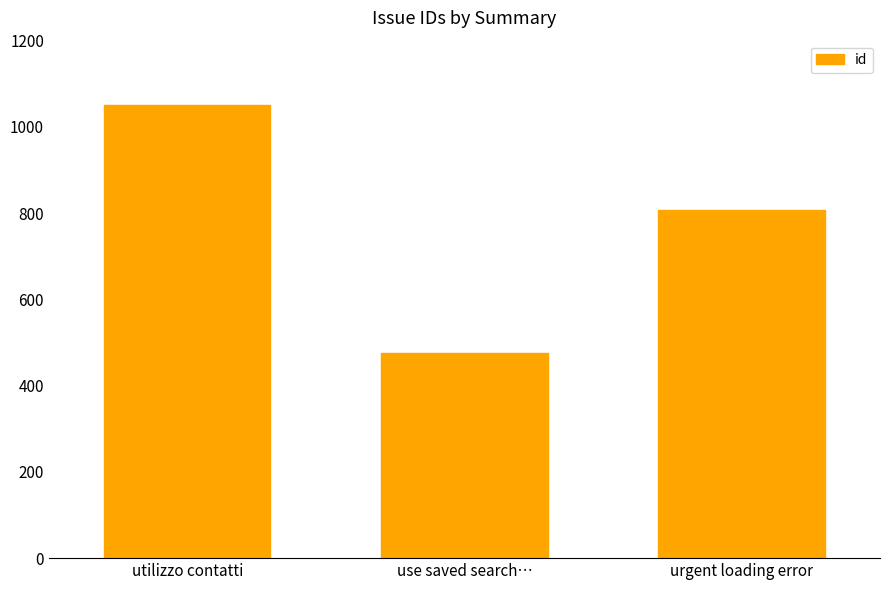

What is the greatest value displayed?

1050